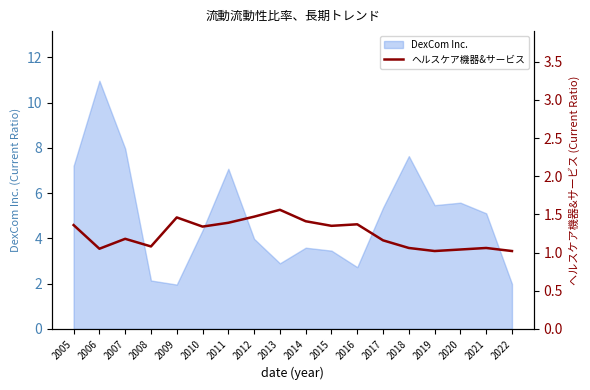

True or false: DexCom Inc. has a value of 5.5 at 2006.

False